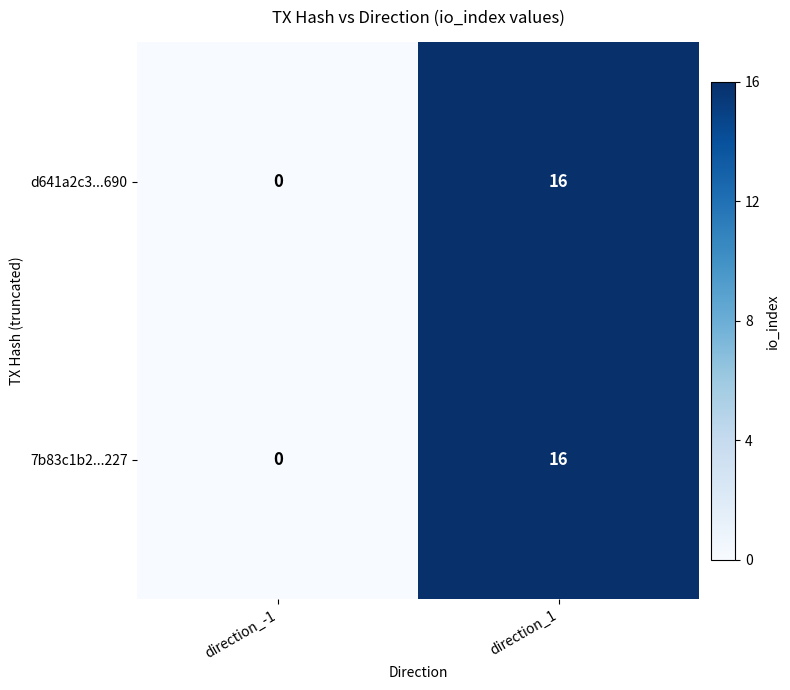

At which category is the sum across all series the highest?

direction_1